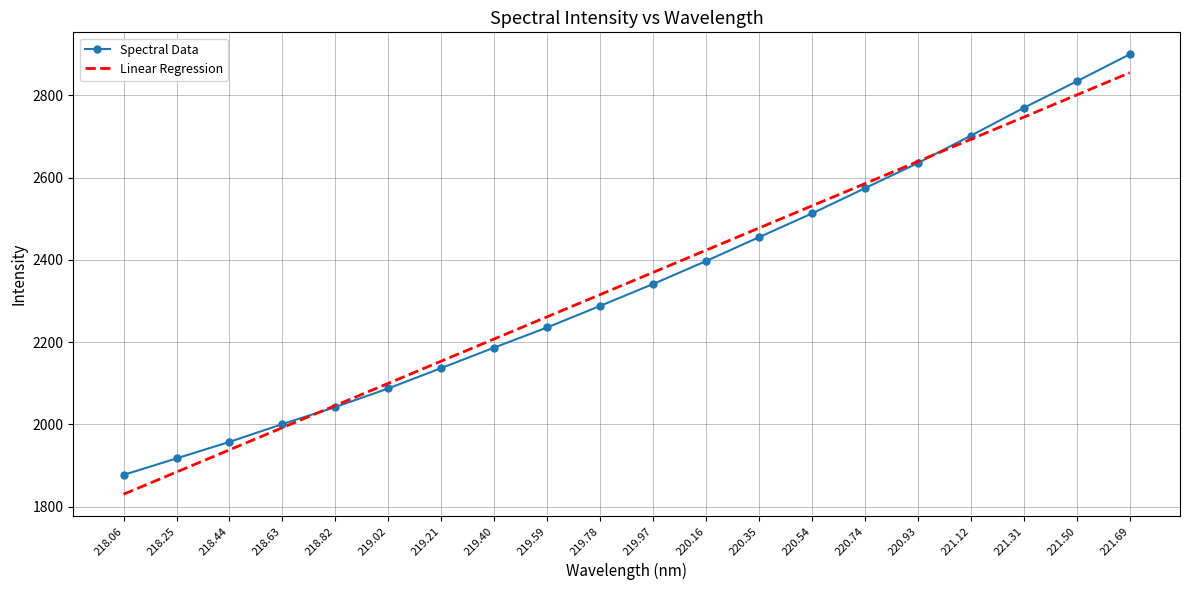

Reading left to right, transcribe all the data shown in this chart.

Spectral Data: 218.06=1877.3	218.25=1917.4	218.44=1957.5	218.63=2000.9	218.82=2042.3	219.02=2087.6	219.21=2137.0	219.40=2186.8	219.59=2235.8	219.78=2288.2	219.97=2341.4	220.16=2397.1	220.35=2455.2	220.54=2512.8	220.74=2574.2	220.93=2635.5	221.12=2702.0	221.31=2769.7	221.50=2834.2	221.69=2899.7
Linear Regression: 218.06=1830.3	218.25=1884.2	218.44=1938.2	218.63=1992.1	218.82=2046.0	219.02=2100.0	219.21=2153.9	219.40=2207.8	219.59=2261.7	219.78=2315.7	219.97=2369.6	220.16=2423.5	220.35=2477.4	220.54=2531.4	220.74=2585.3	220.93=2639.2	221.12=2693.1	221.31=2747.1	221.50=2801.0	221.69=2854.9